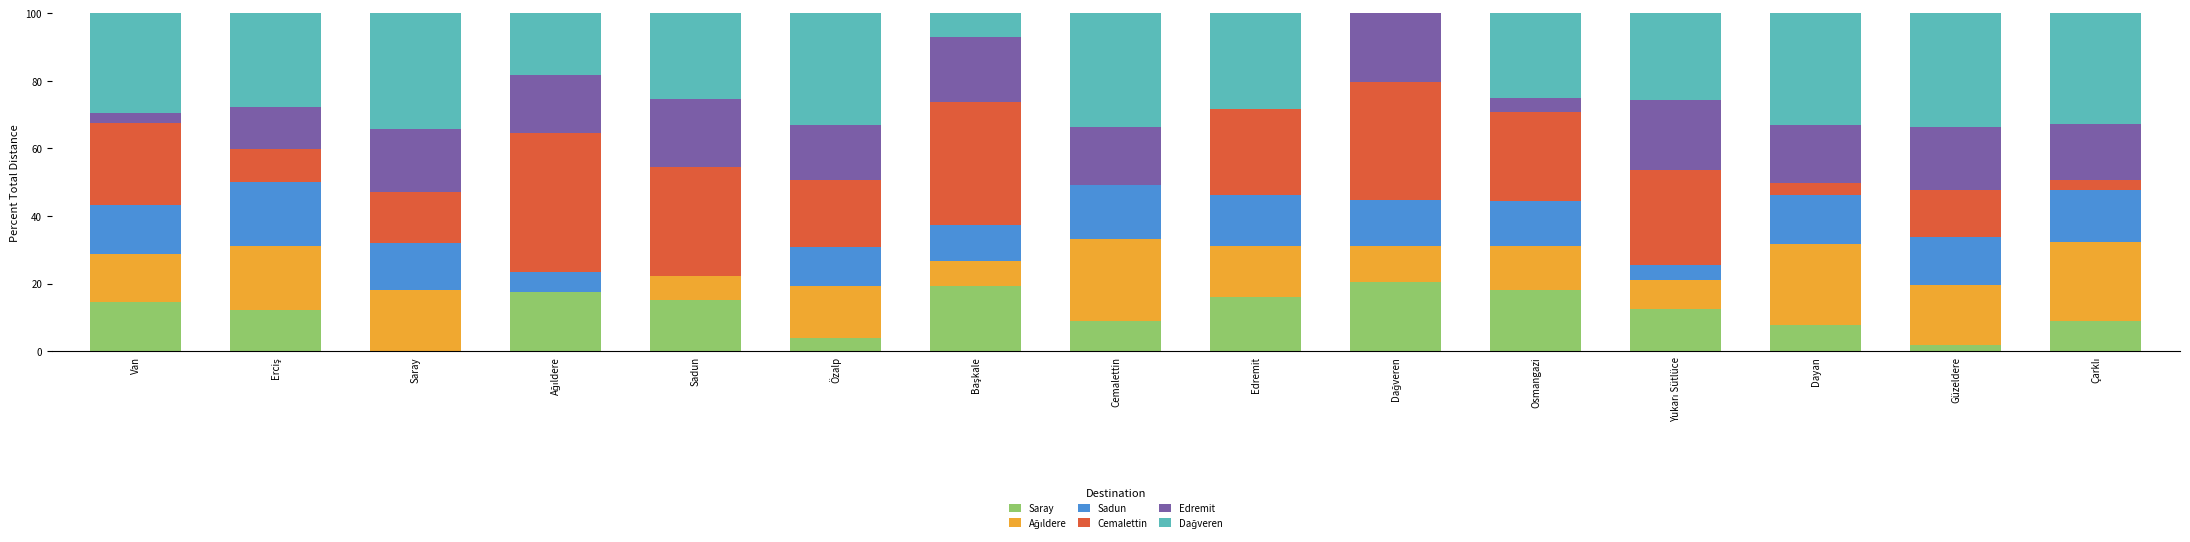

What is the sum of all Saray values?

176.6